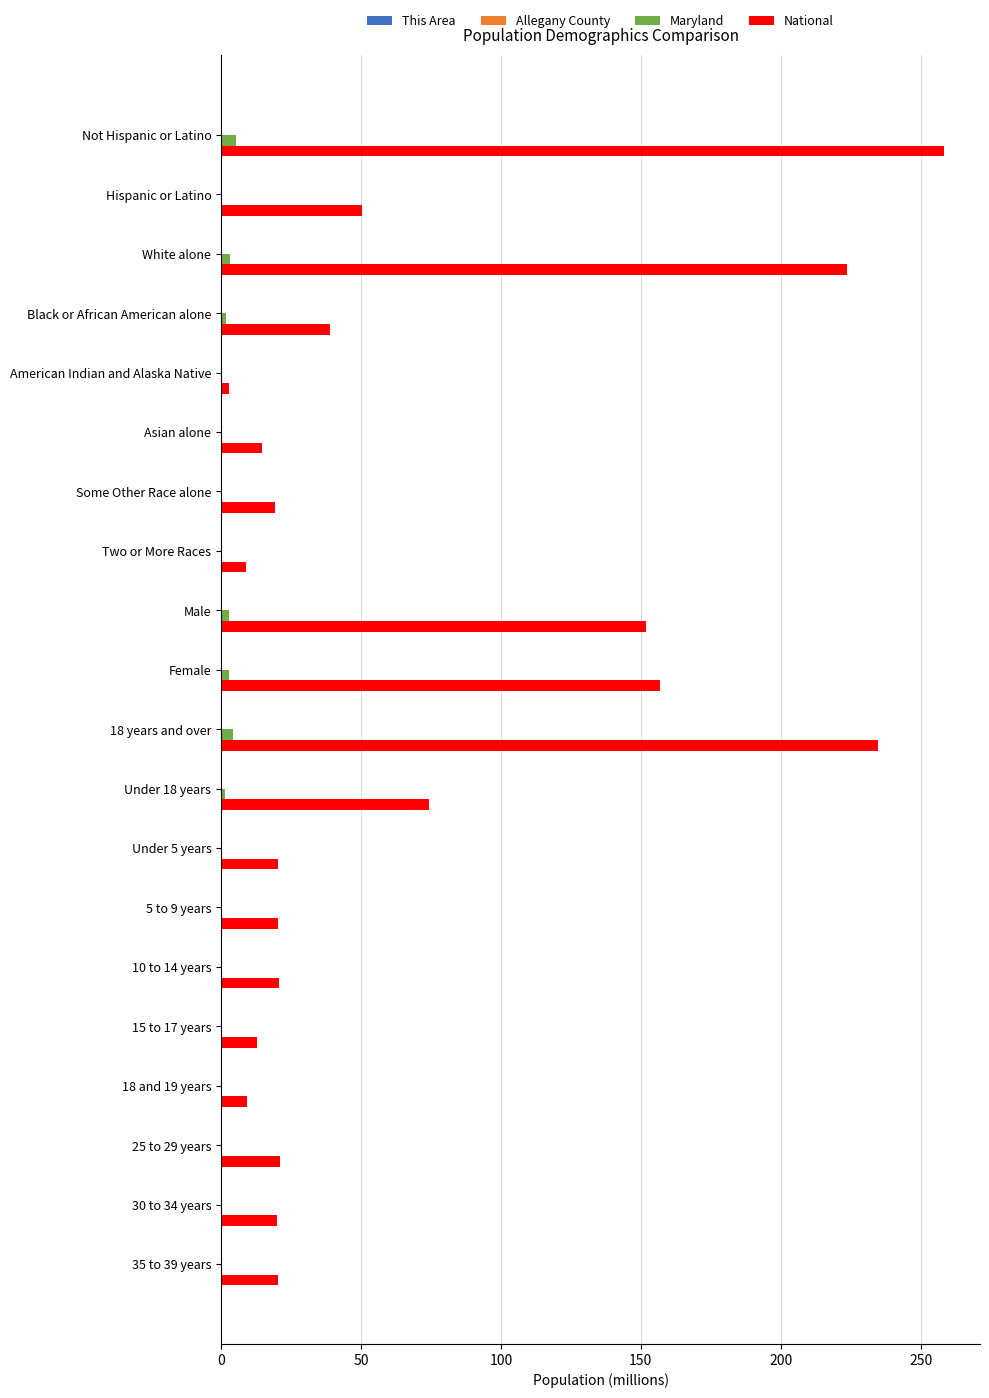

How many data points in National are above 20?

13